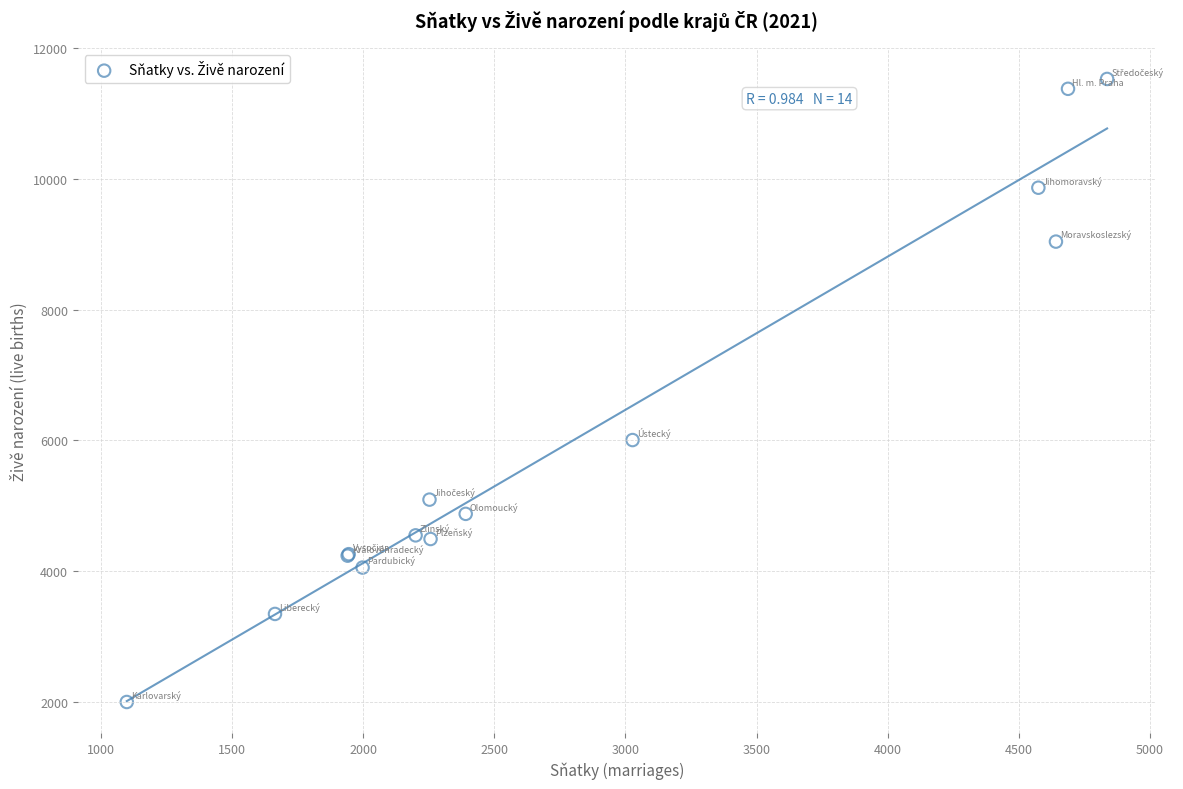

What Y value in the scatter plot is closest to 6764?

6005